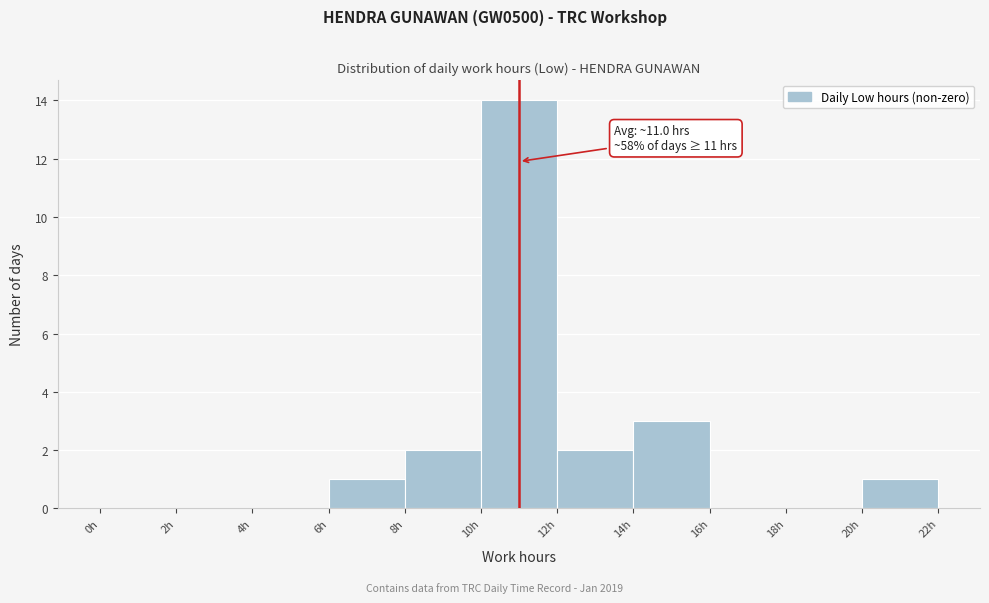

Which range on the x-axis has the tallest bar?

10 to 12